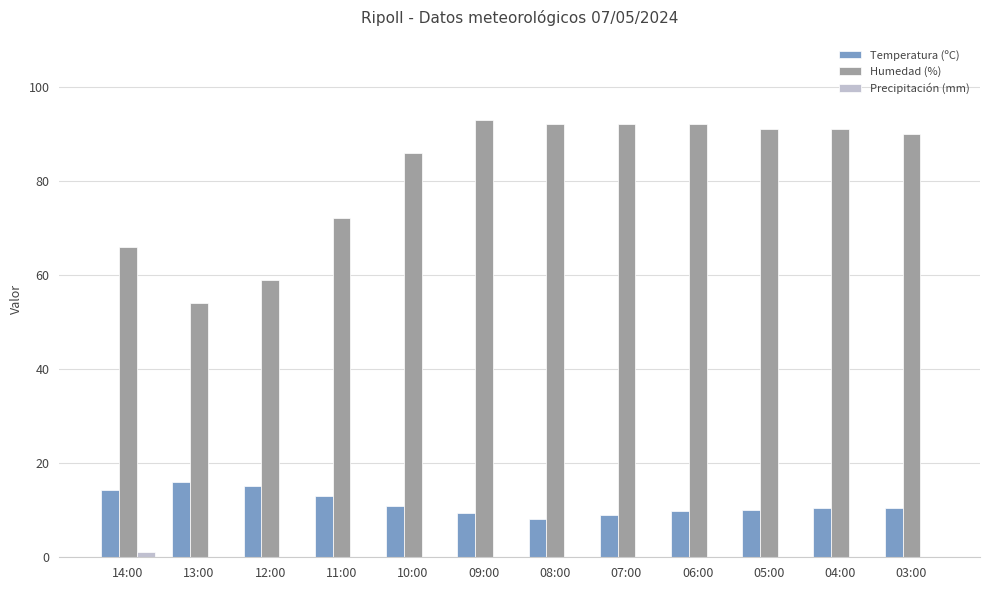

True or false: Humedad (%) has a value of 133.3 at 09:00.

False